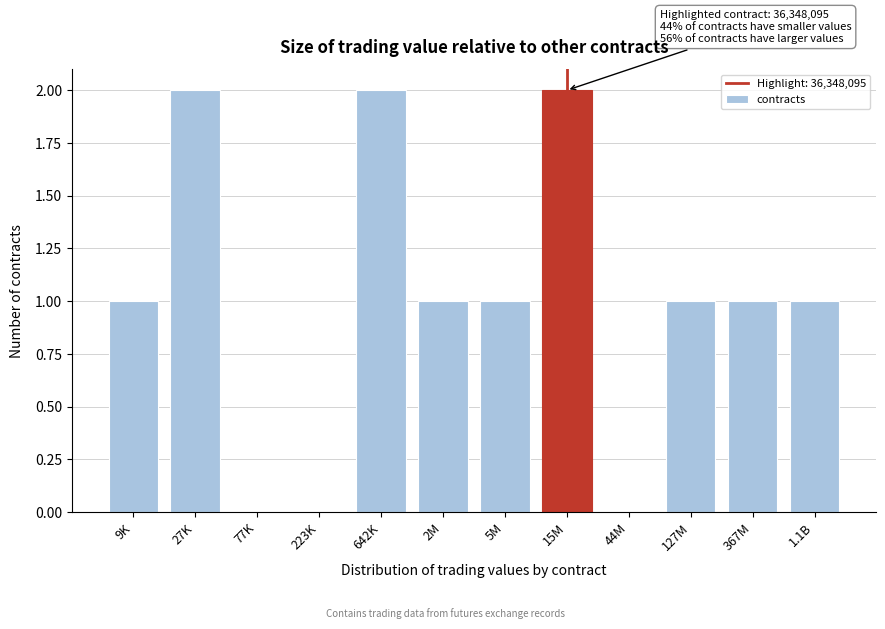

Reading left to right, what are all the values shown in this chart?

9K=1	27K=2	77K=0	223K=0	642K=2	2M=1	5M=1	15M=2	44M=0	127M=1	367M=1	1.1B=1